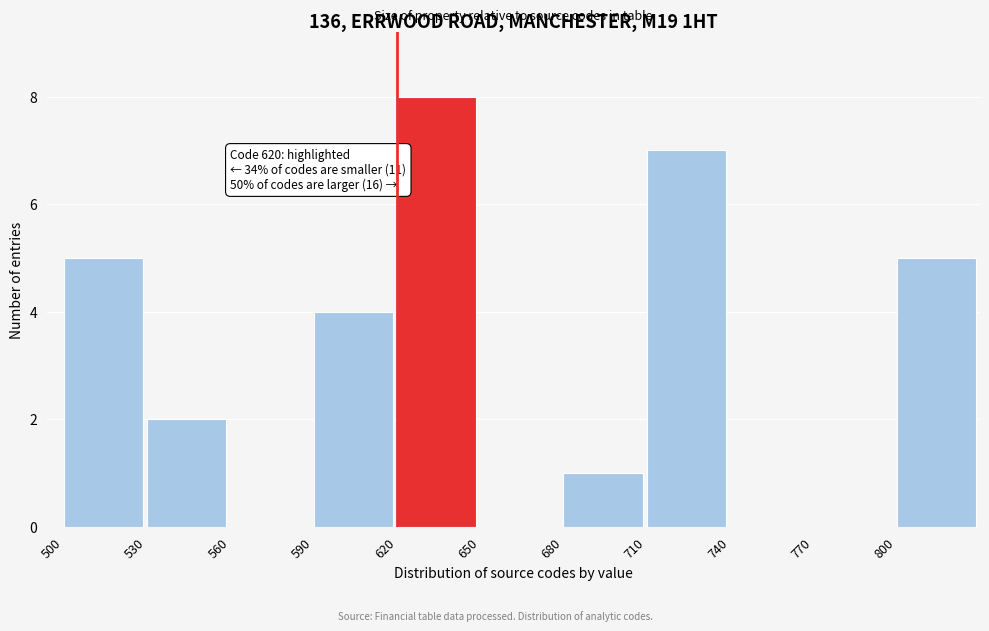

Over which range of the x-axis is the bar tallest?

620 to 650